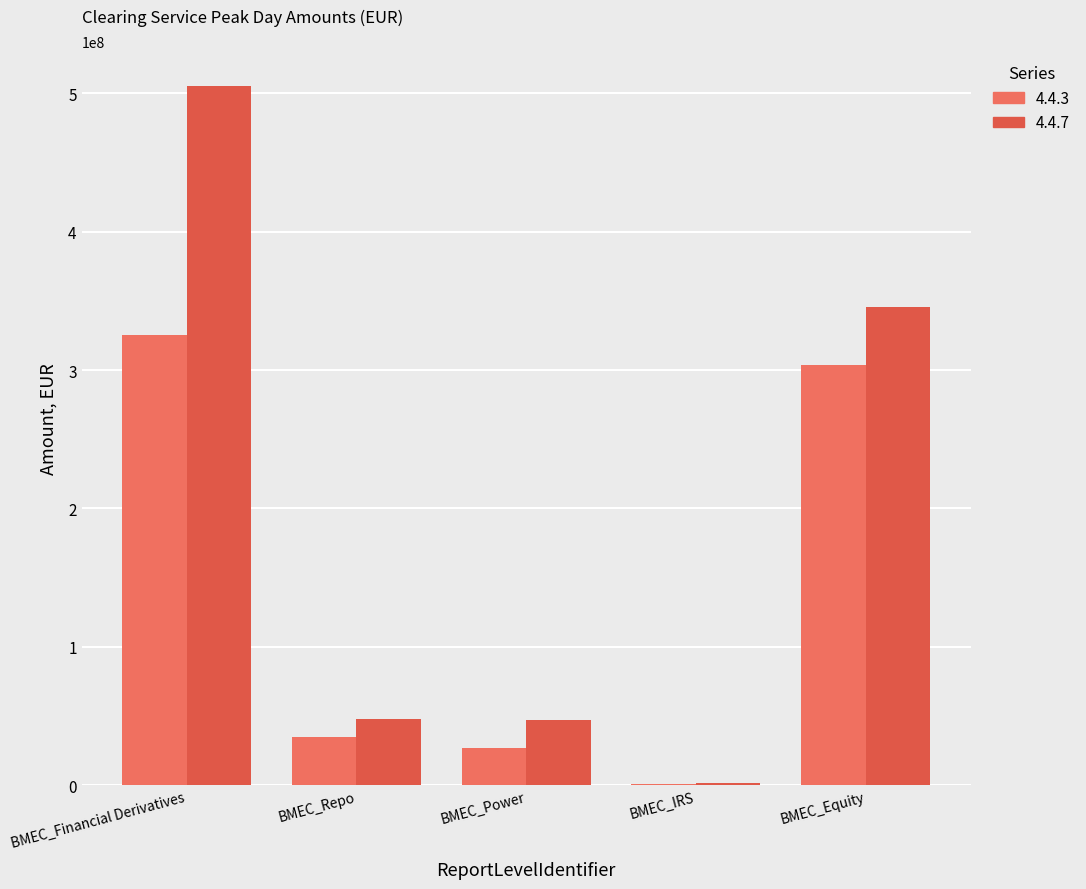

What is the average value of the 4.4.3 series?

138505907.1